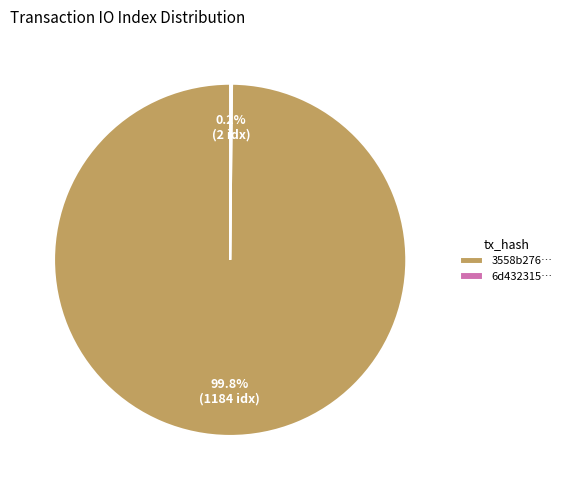

Which slice is the largest?

3558b276…